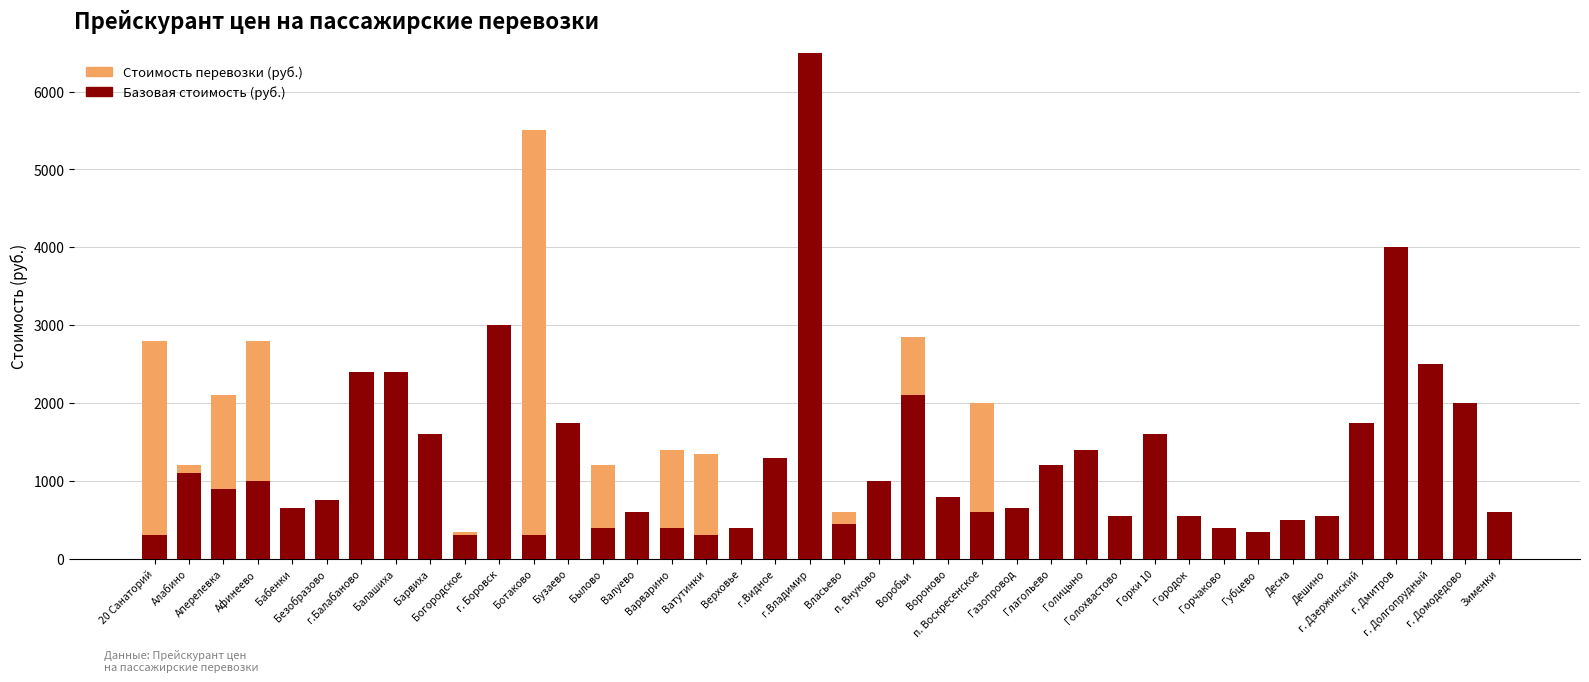

Rank the categories by Стоимость перевозки (руб.) value from lowest to highest.

Балашиха, Богородское, Валуево, п. Внуково, Губцево, Верховье, Вороново, Горчаково, г.Балабаново, Бузаево, Десна, Барвиха, Голохвастово, Городок, Дешино, Бабенки, Безобразово, г.Видное, Власьево, Зименки, г.Владимир, Газопровод, Алабино, Былово, Глагольево, Ватутинки, Варварино, Голицыно, Горки 10, г. Дзержинский, п. Воскресенское, г. Домодедово, Аперелевка, г. Долгопрудный, 20 Санаторий, Афинеево, г. Боровск, Воробьи, г. Дмитров, Ботаково